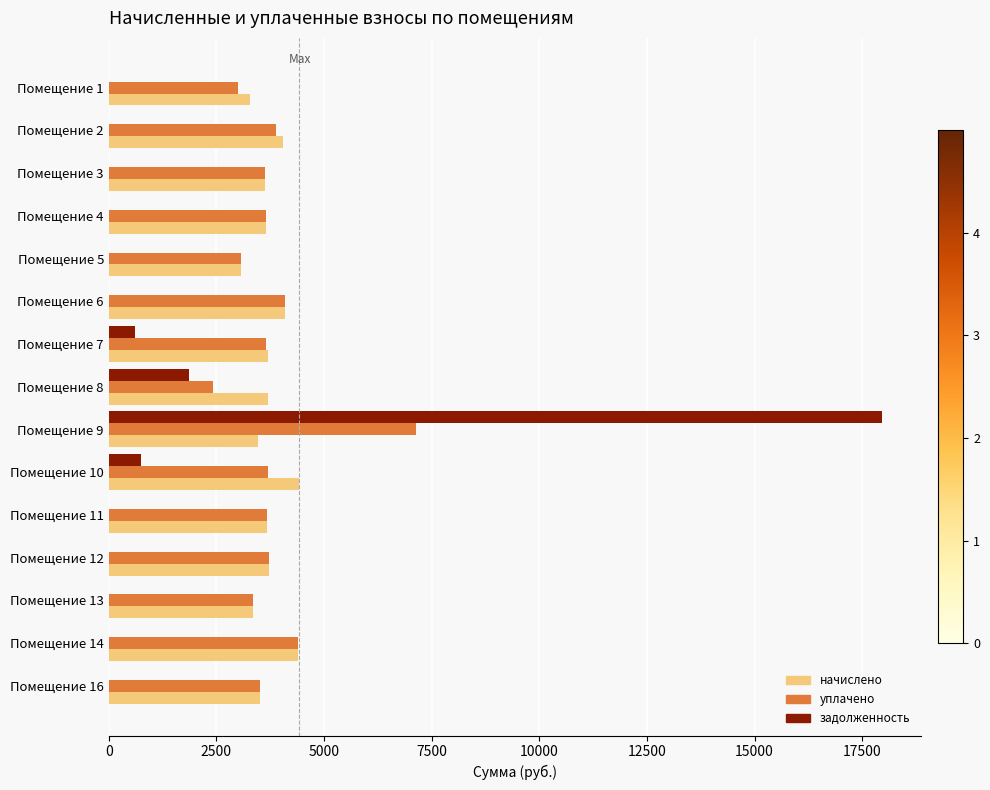

At which category is the sum across all series the highest?

Помещение 9